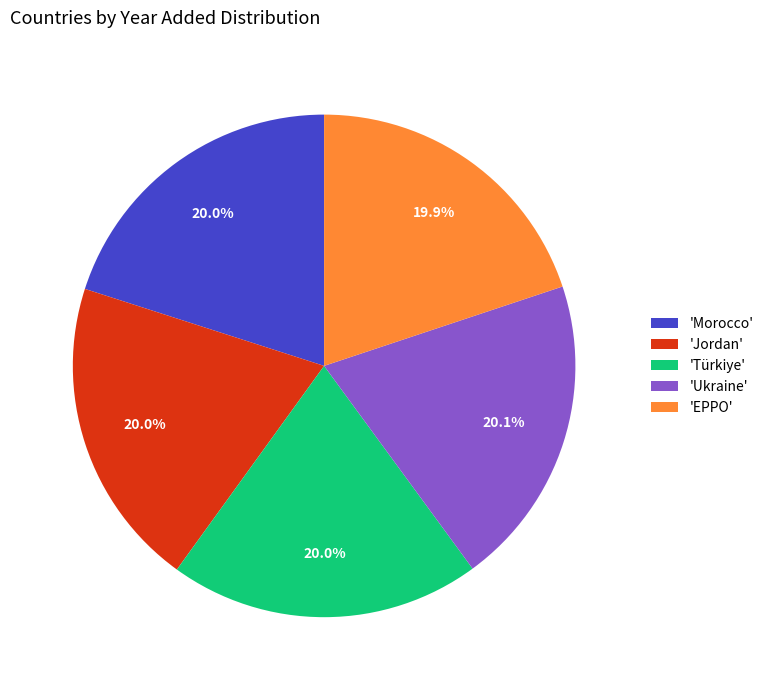

Does 'Ukraine' account for over 50% of the chart?

No